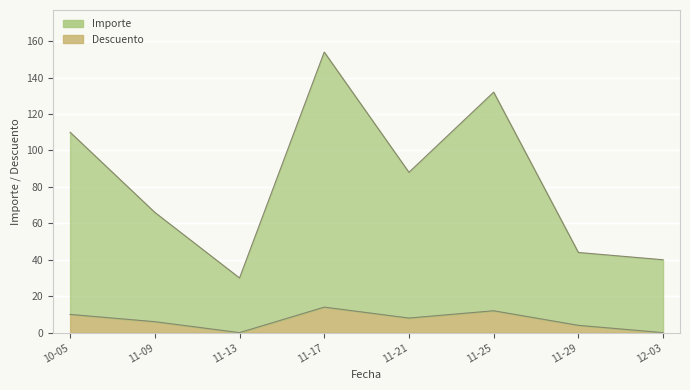

What is the difference between the highest and lowest values at 11-29?

40